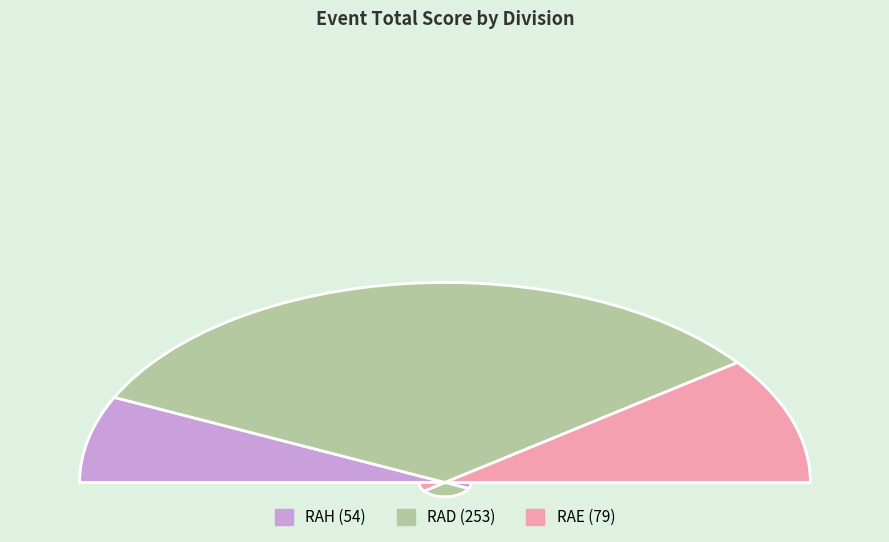

How many slices are in this pie chart?

3